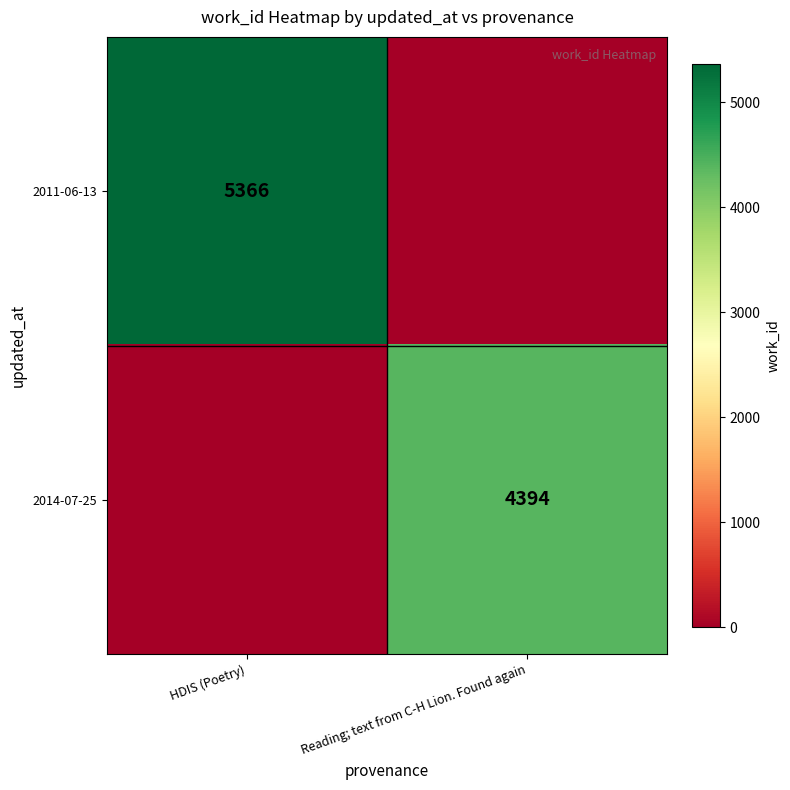

Is the value of 2014-07-25 at Reading; text from C-H Lion. Found again greater than the value of 2011-06-13 at HDIS (Poetry)?

No